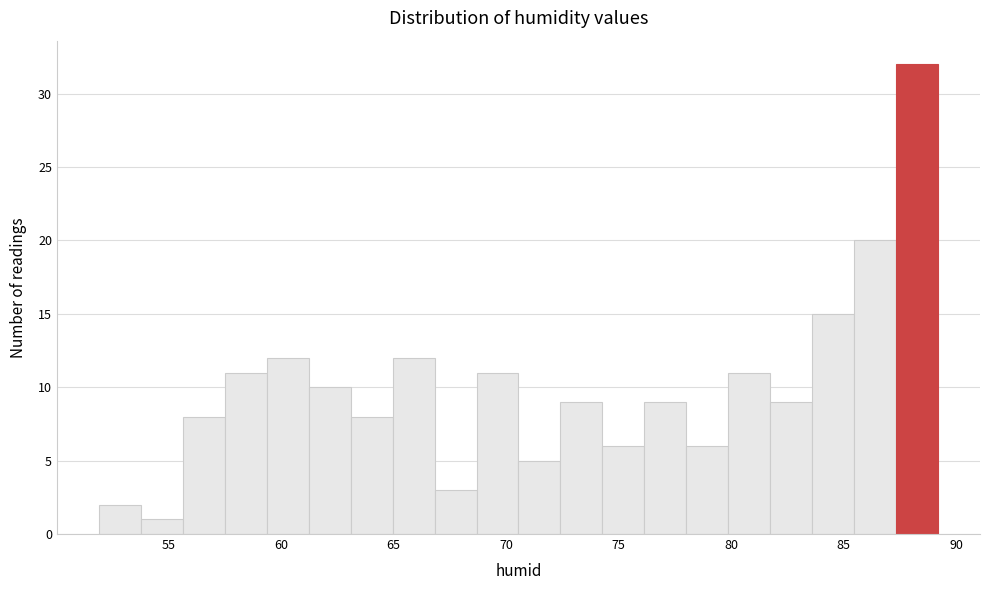

Read against the x-axis, roughly where is the centre of the tallest bar?

88.5